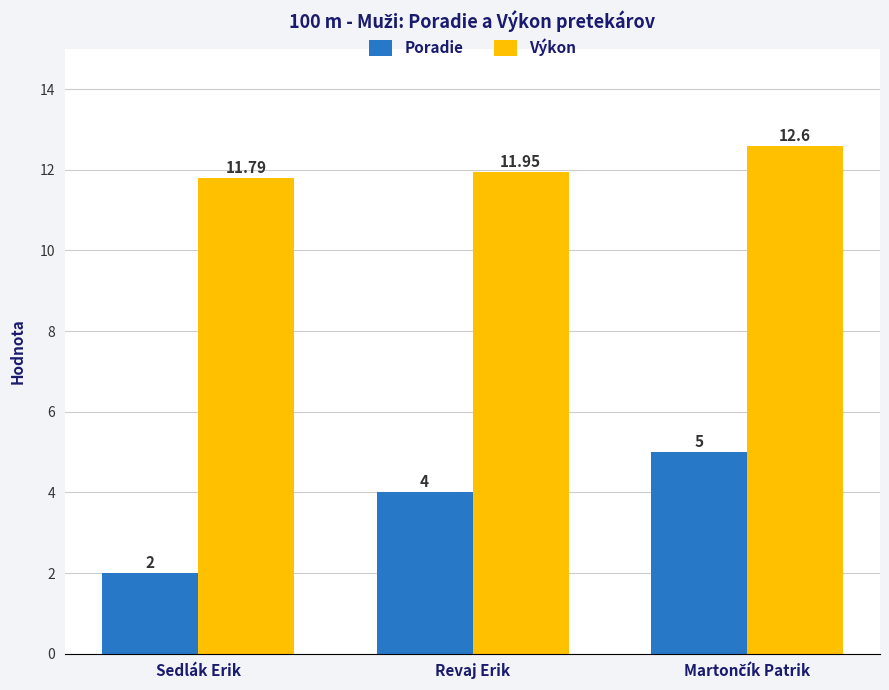

What is the difference between the maximum and minimum values in the Poradie series?

3.0